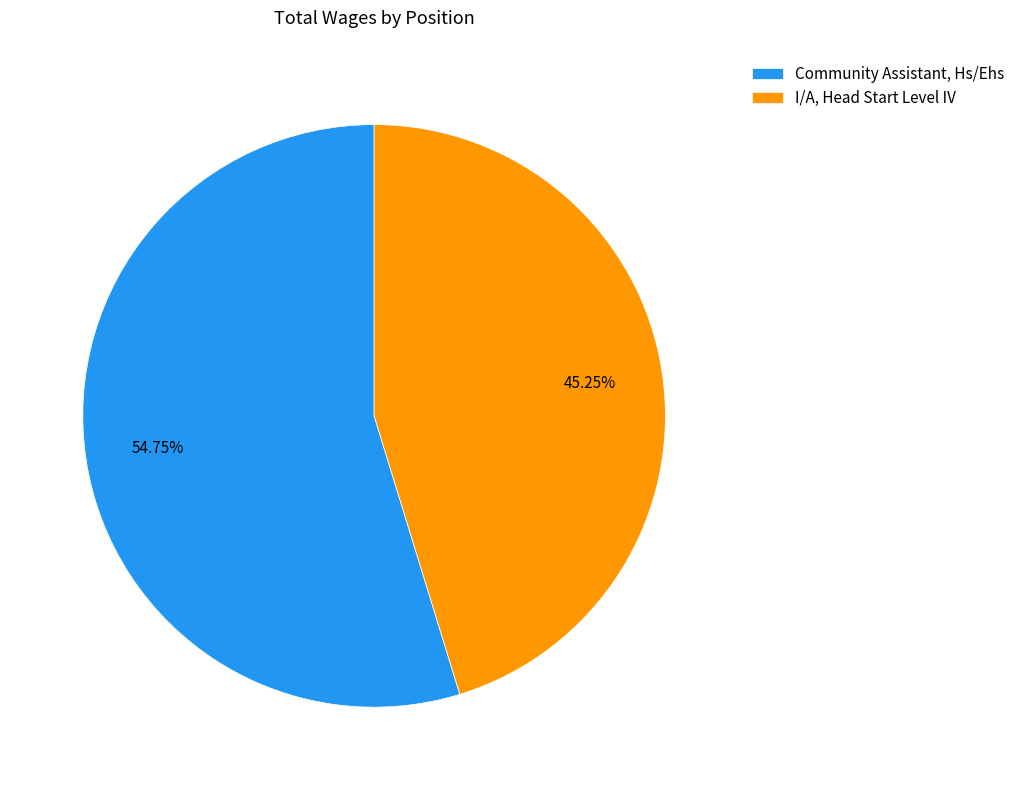

What percentage is NOT represented by Community Assistant, Hs/Ehs?

45.2%